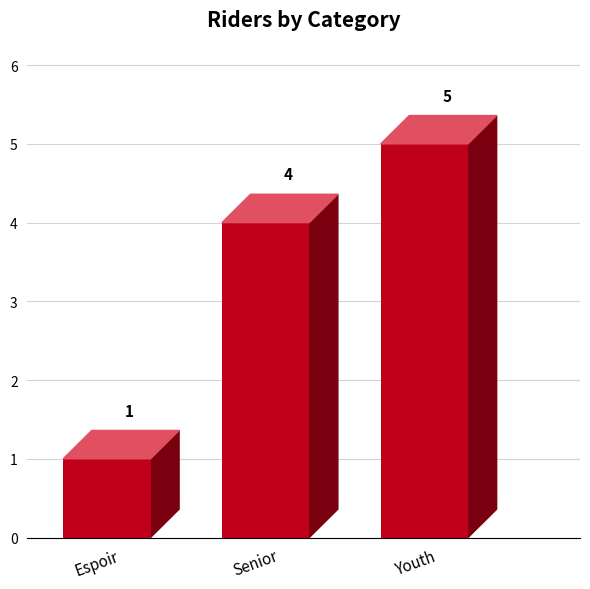

What position from the left is Espoir?

1